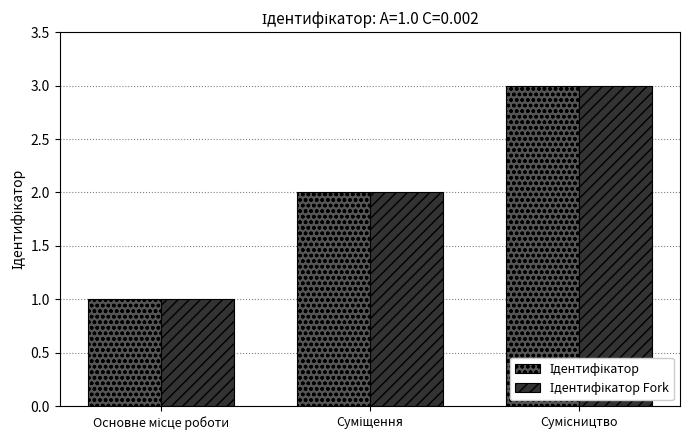

What is the value of the Ідентифікатор Fork bar at the 3rd from the left?

3